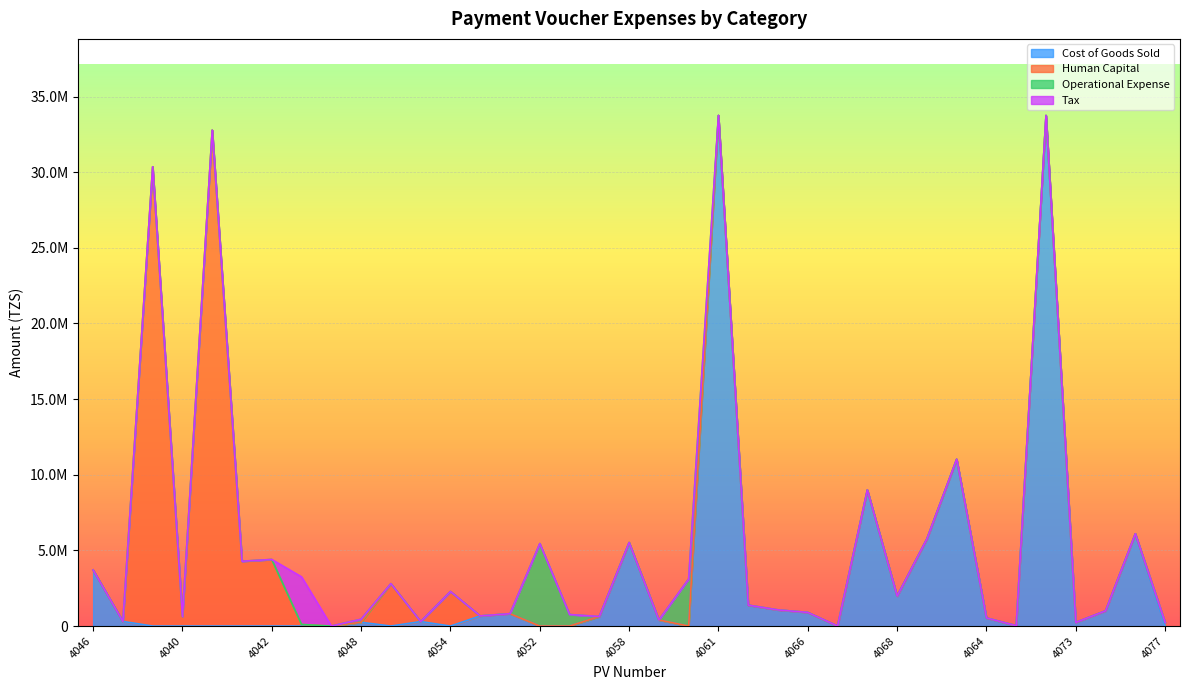

Where is Human Capital nearest to the value 16389446?

38